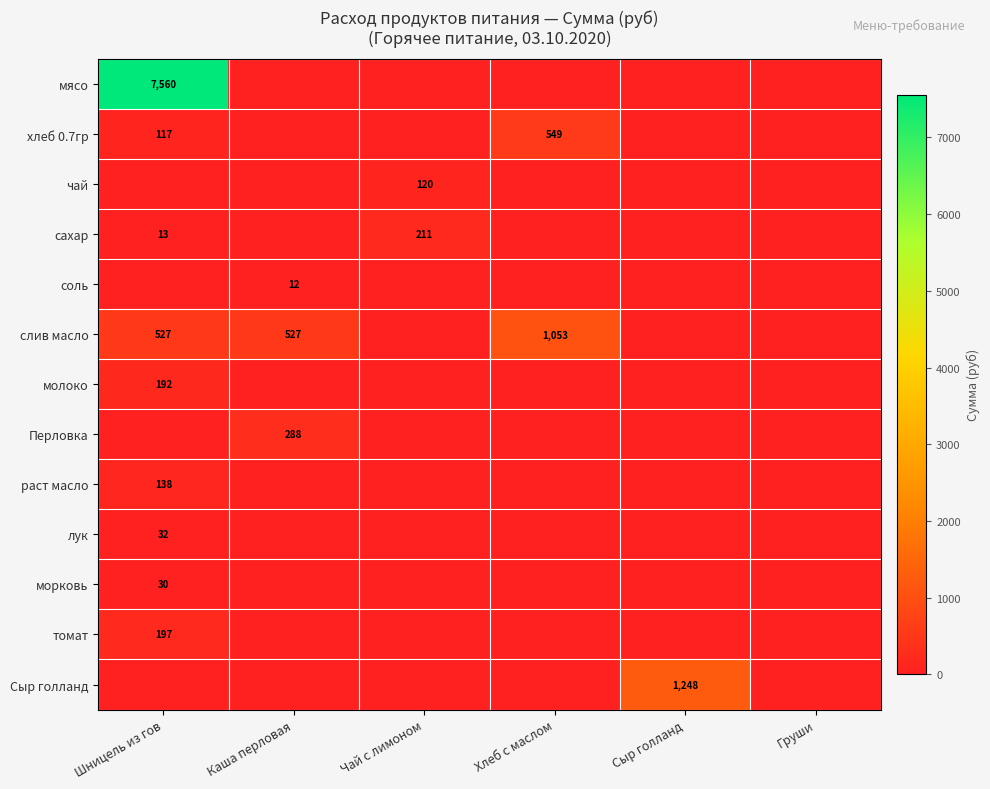

The слив масло series shows 838 at Каша перловая. True or false?

False